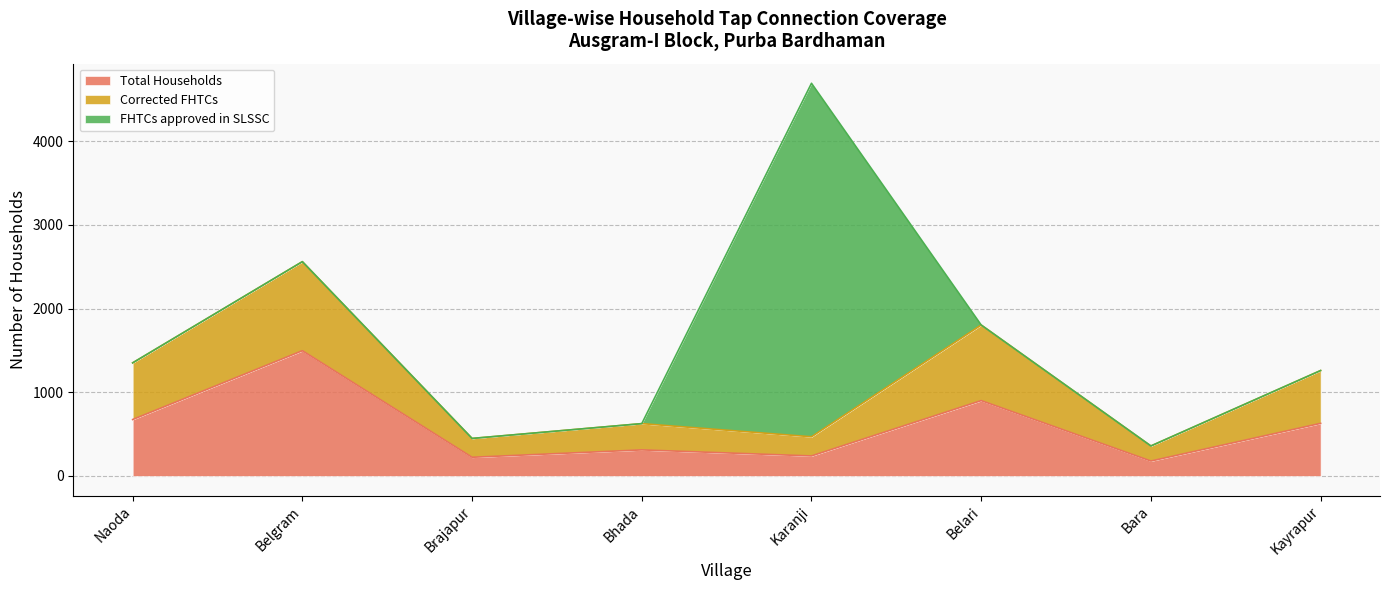

What position from the right is Bhada?

5